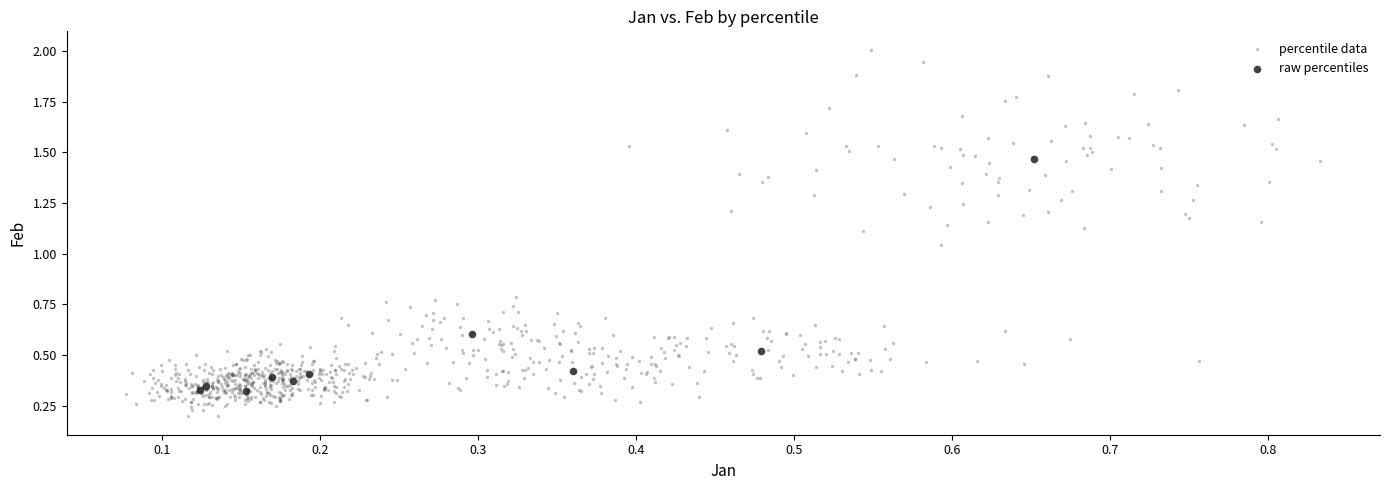

Which series contains the highest Y value?

percentile data